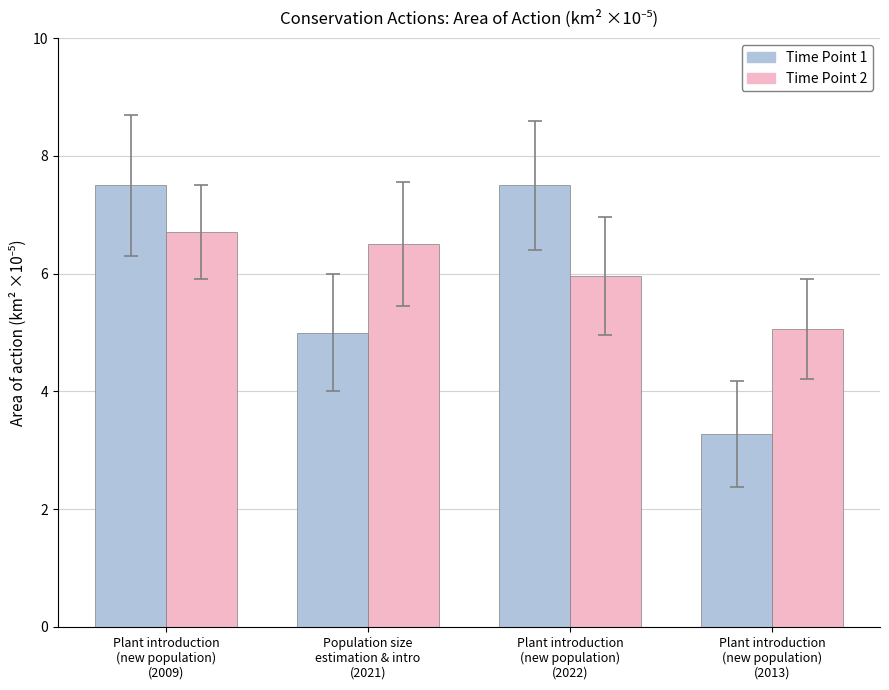

How many data points in Time Point 1 are above 7?

2